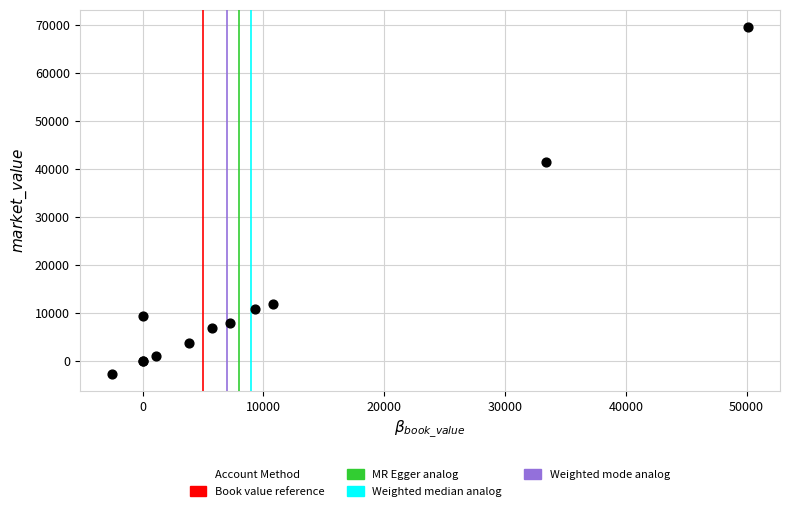

What Y value in the scatter plot is closest to 33456?

41483.6